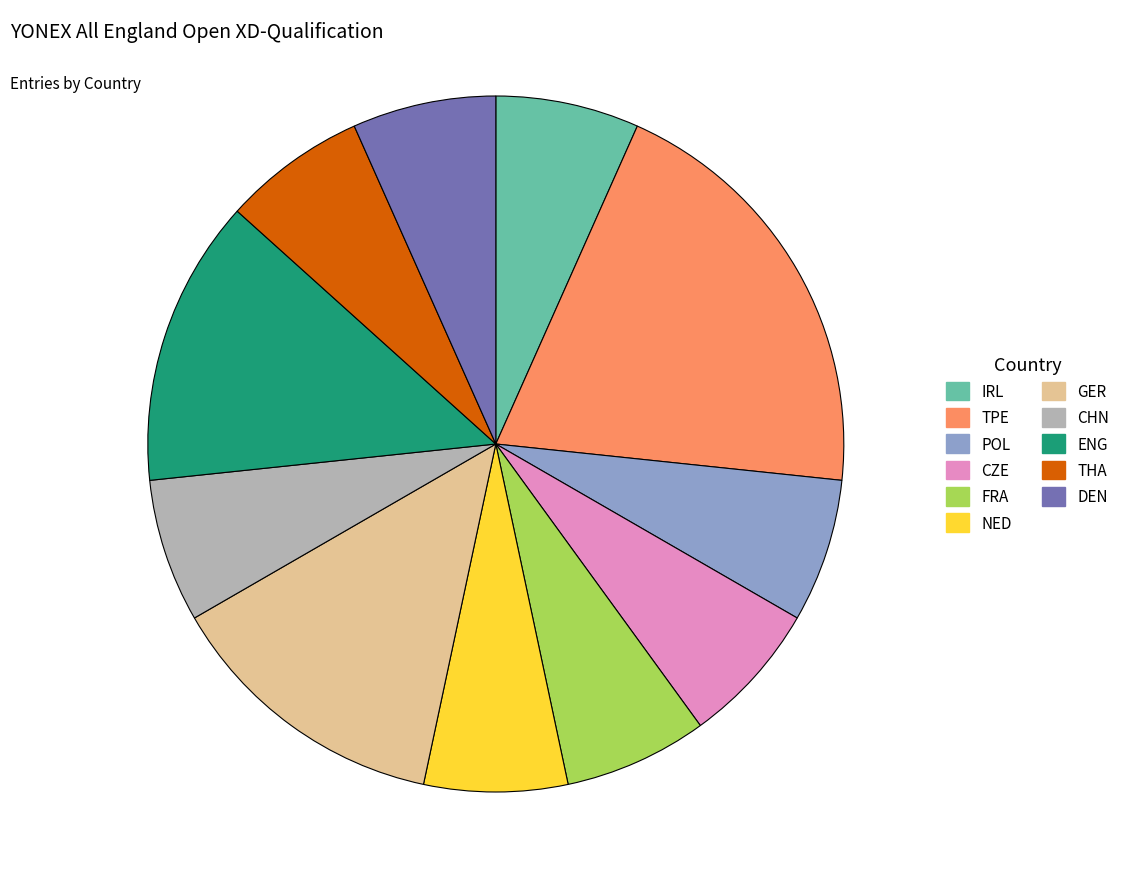

How many slices are in this pie chart?

11